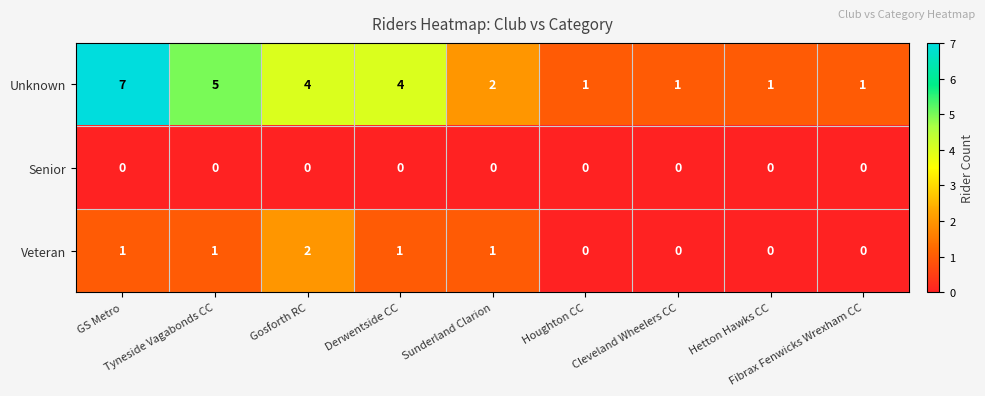

What is the average value of the Unknown series?

3